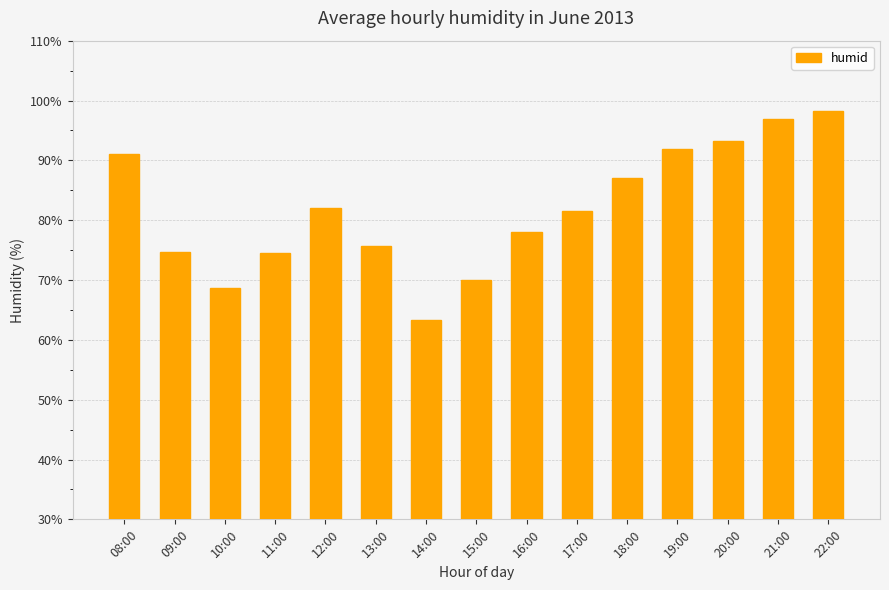

What position from the left is 22:00?

15